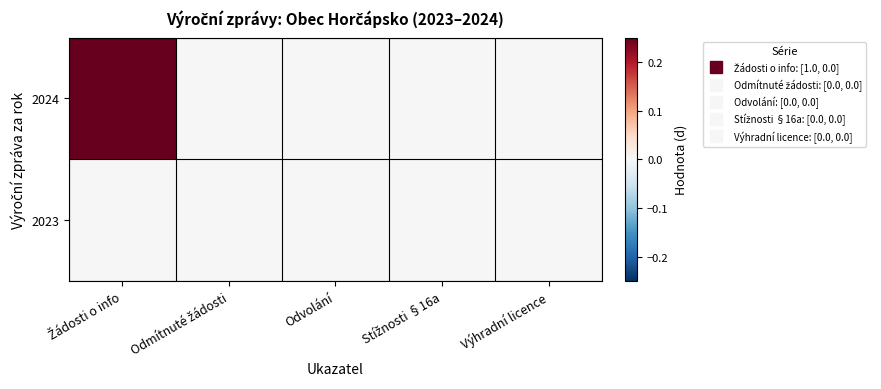

At how many categories does at least one series exceed 0?

1